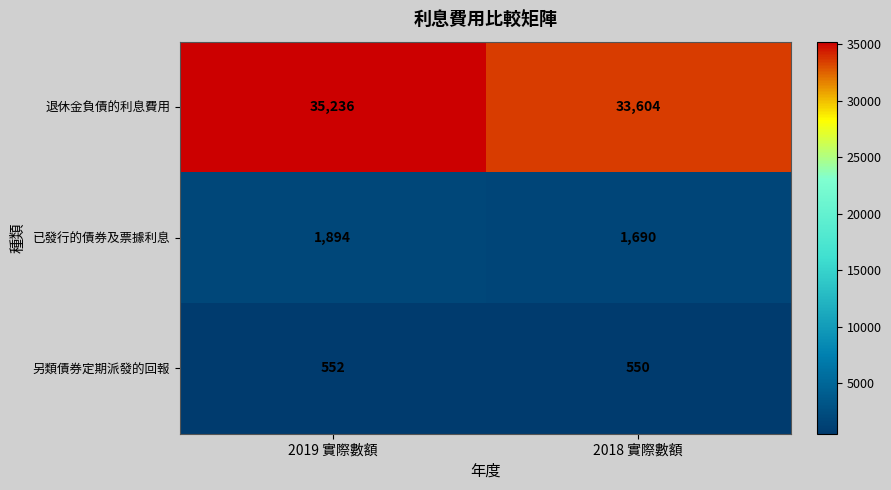

Reading right to left, extract all data points from this chart.

退休金負債的利息費用: 33604	35236
已發行的債券及票據利息: 1690	1894
另類債券定期派發的回報: 550	552